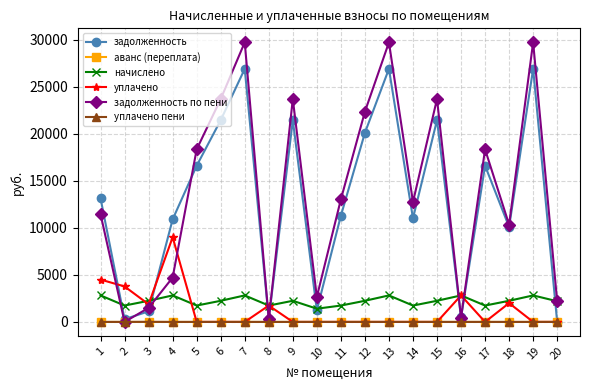

Which category has the lowest value in the задолженность по пени series?

2